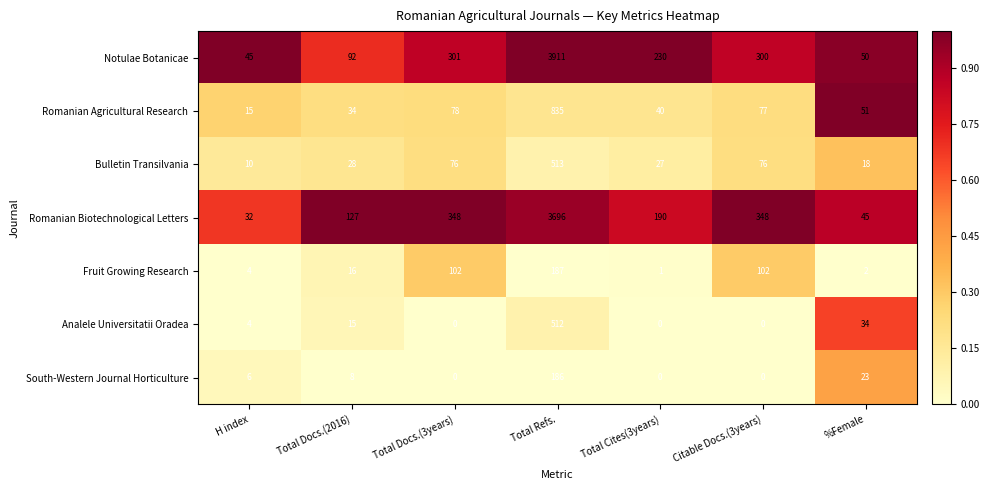

Is the value of Romanian Biotechnological Letters at Total Cites(3years) greater than the value of South-Western Journal Horticulture at Total Docs.(3years)?

Yes